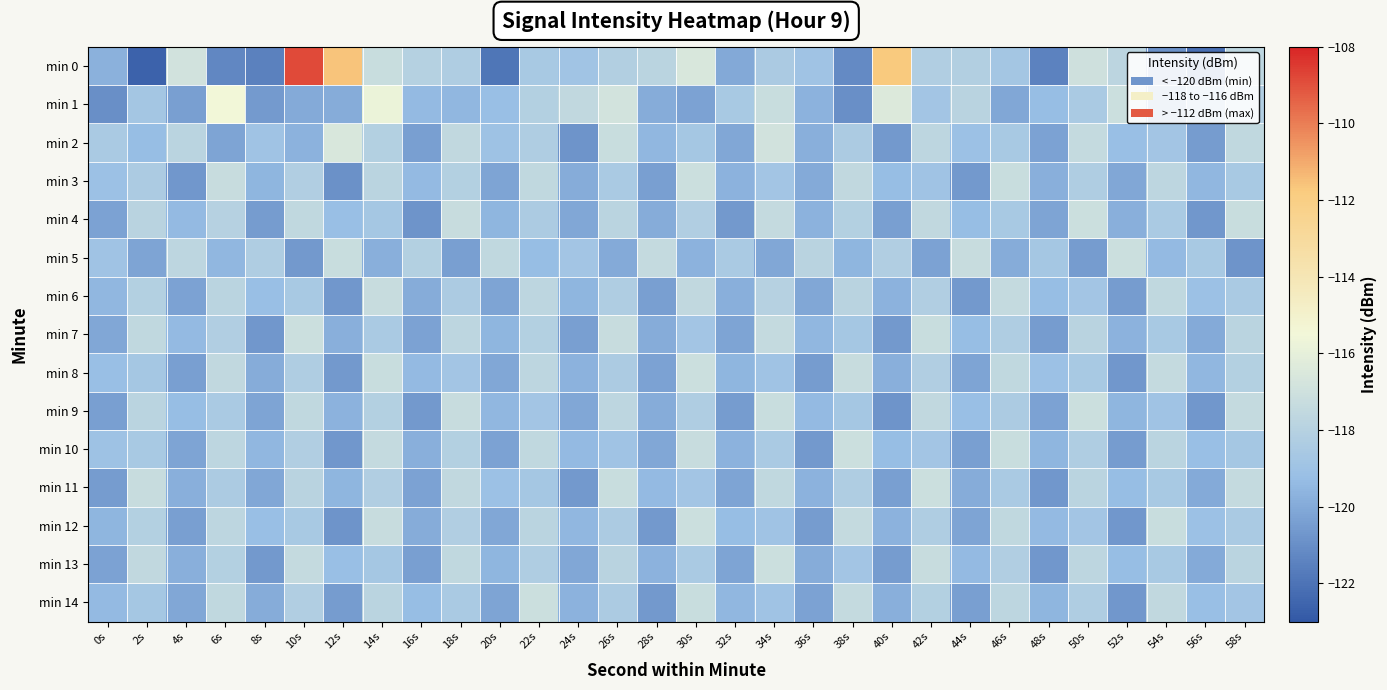

Which series has the widest spread of values?

min 0